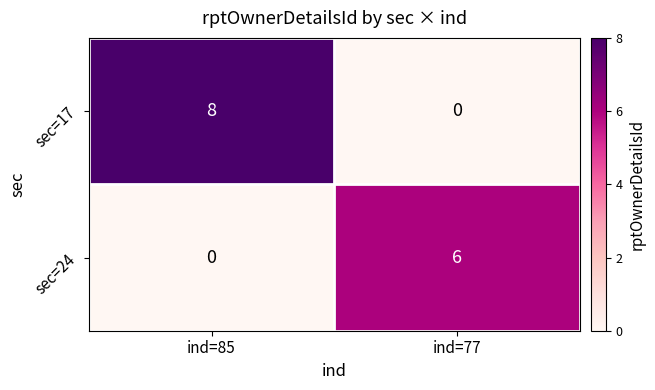

Where is sec=24 nearest to the value 3?

ind=85